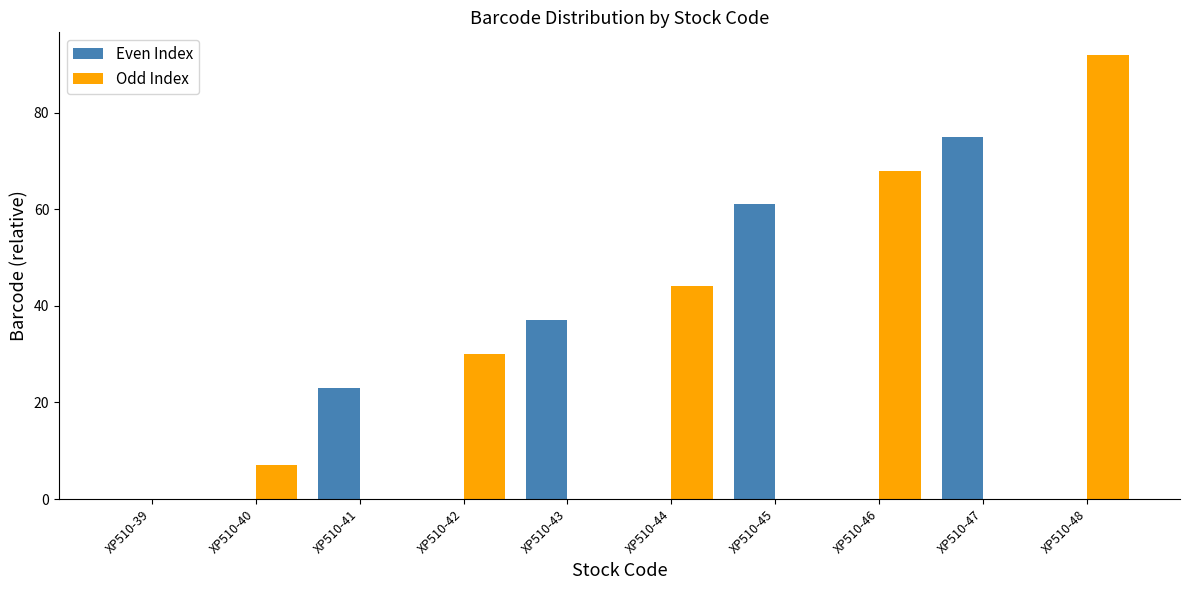

How many data points does each series have?

10